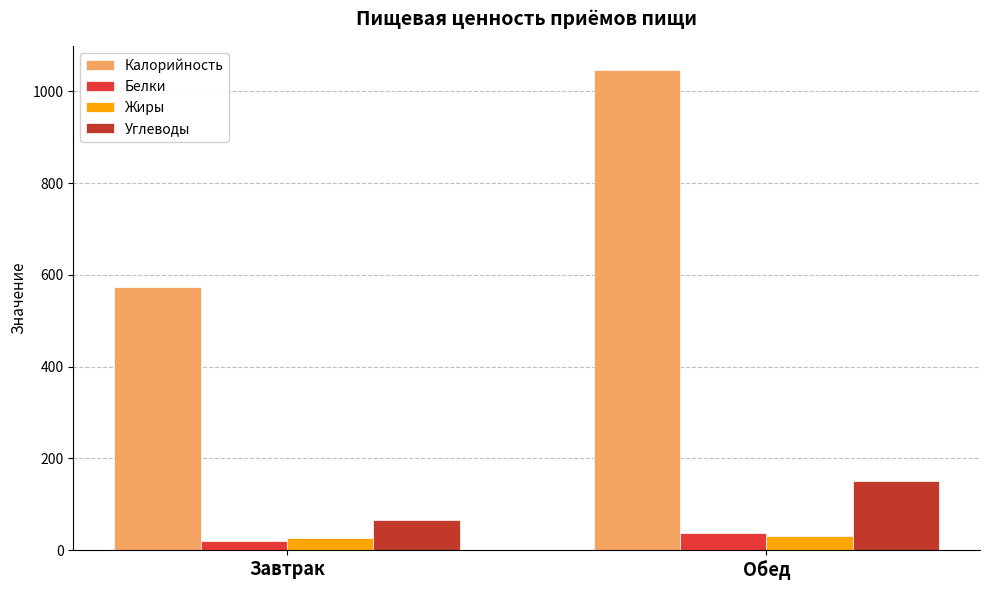

Which series has the largest range (max minus min)?

Калорийность